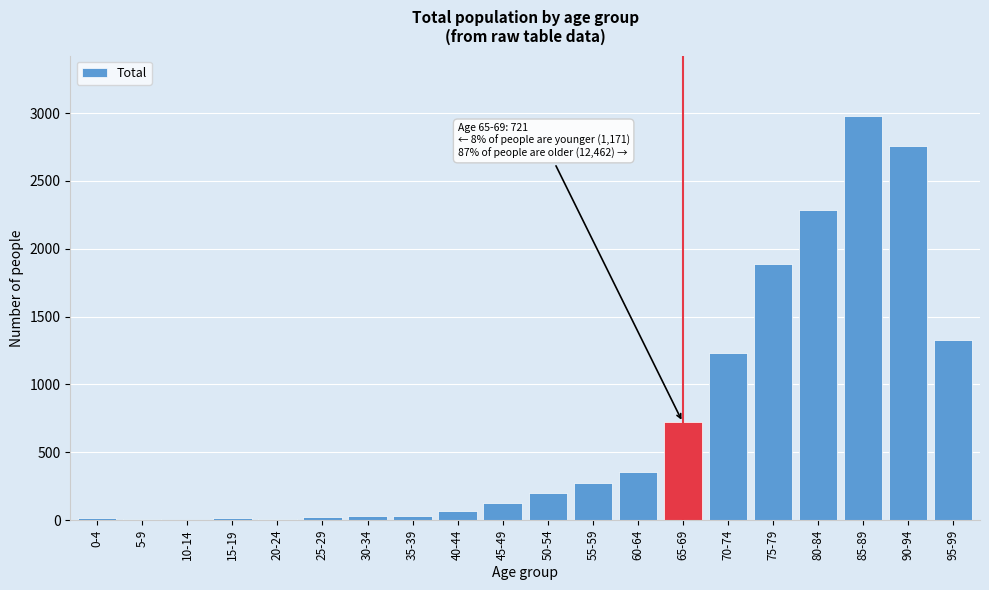

What is the change in value from 45-49 to 50-54?

+74